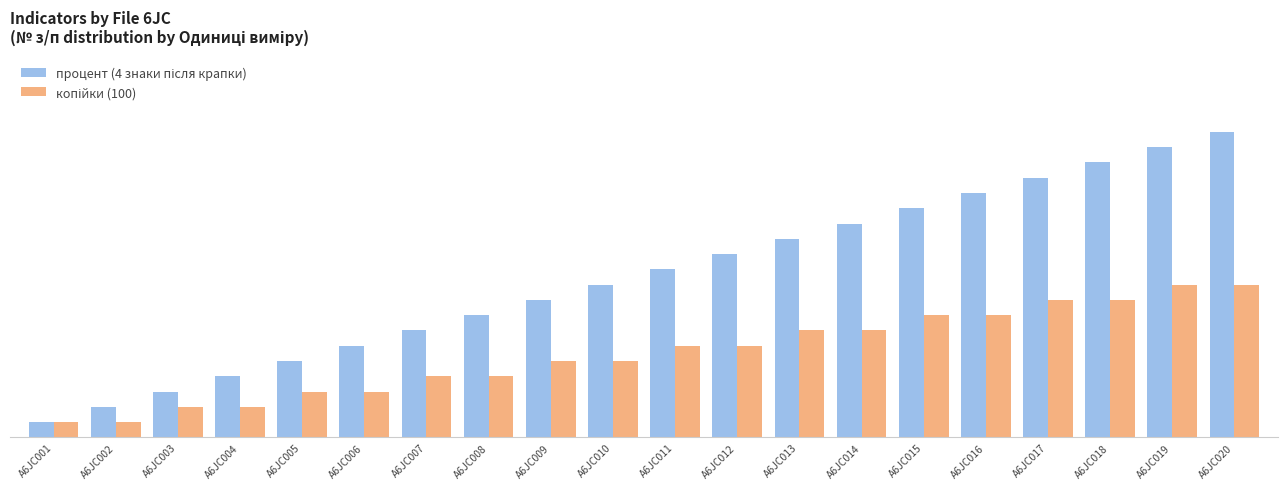

What is the greatest value displayed?

20